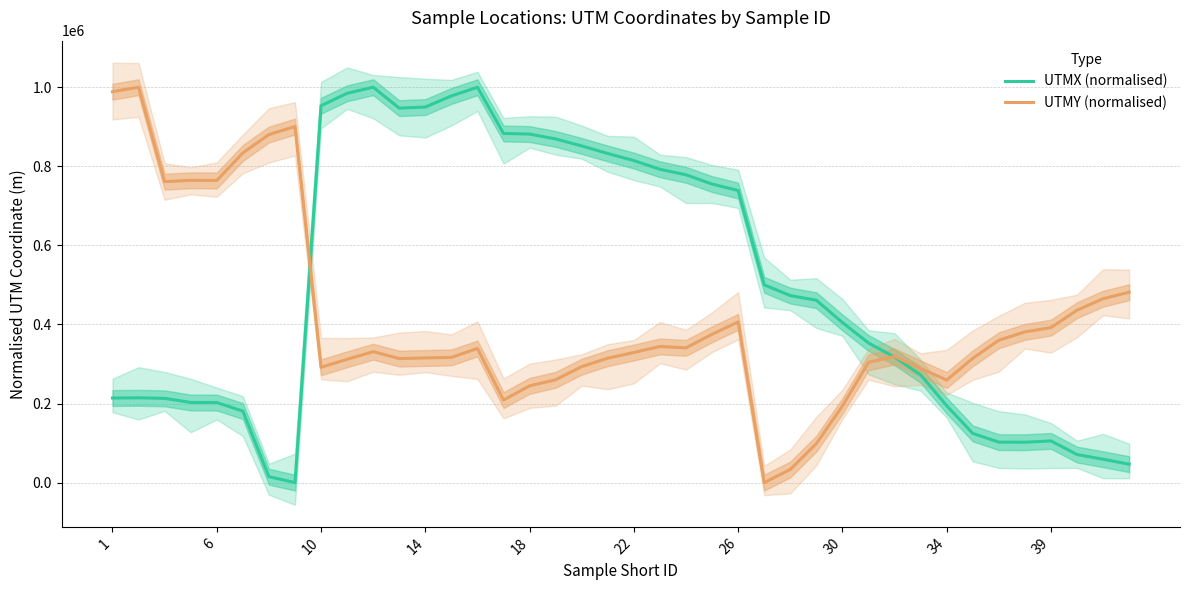

Is the value of UTMY (normalised) at 14 greater than the value of UTMX (normalised) at 36?

Yes